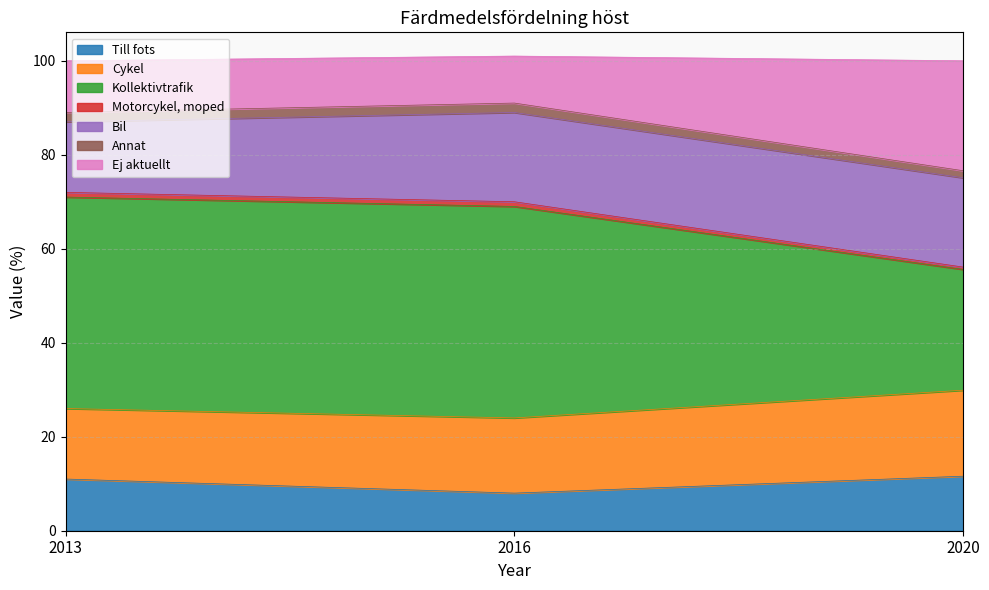

What is the lowest value of the Till fots series?

8.0